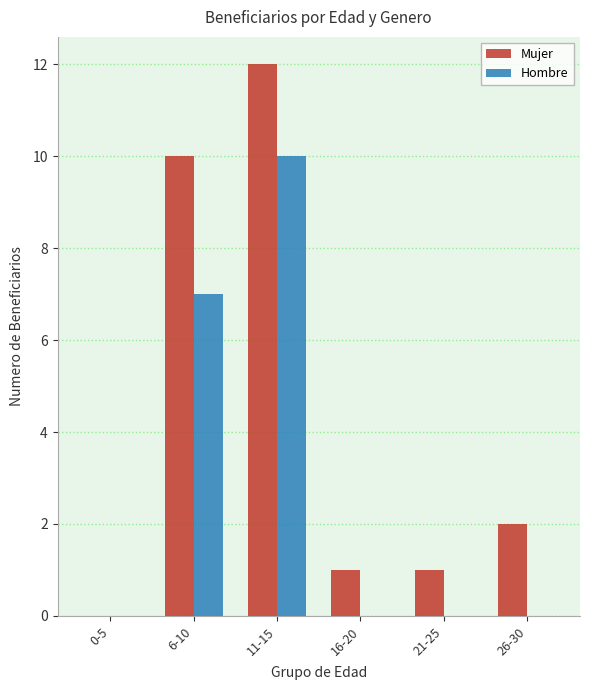

What is the difference between the Hombre values at 0-5 and 11-15?

10